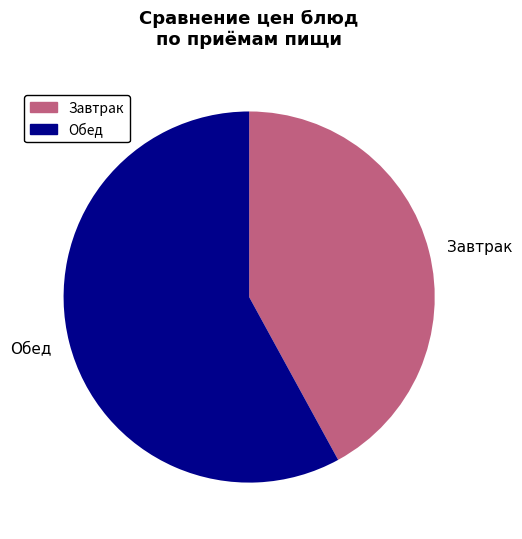

Rank the categories by value from highest to lowest.

Обед, Завтрак